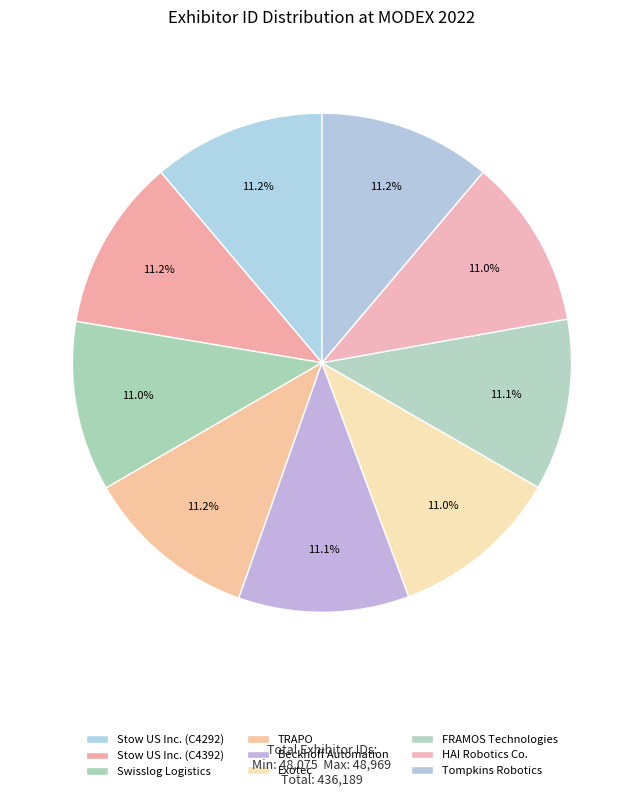

To the nearest percent, what portion does HAI Robotics Co. represent?

11%